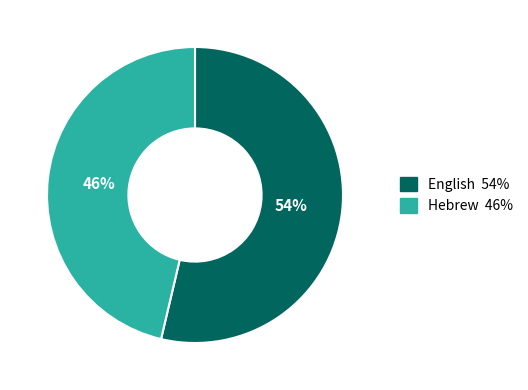

Combined, do English and Hebrew account for over 50%?

Yes